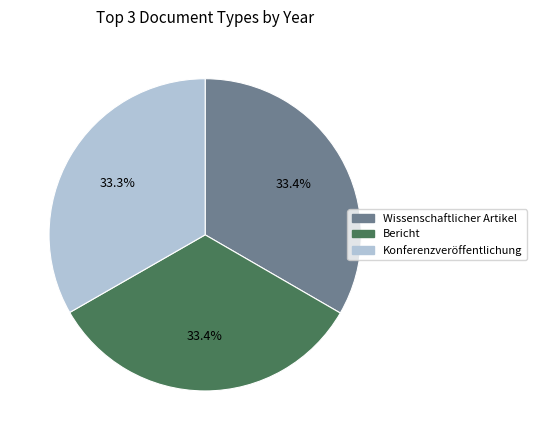

How many slices are in this pie chart?

3